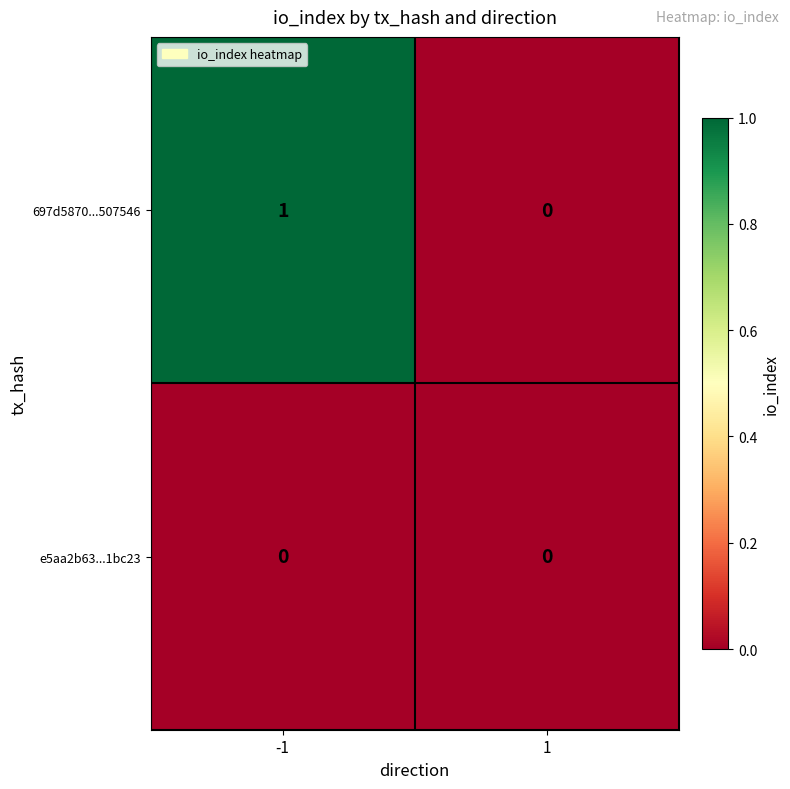

Reading right to left, what are all the values shown in this chart?

697d5870...507546: 1=0	-1=1
e5aa2b63...1bc23: 1=0	-1=0